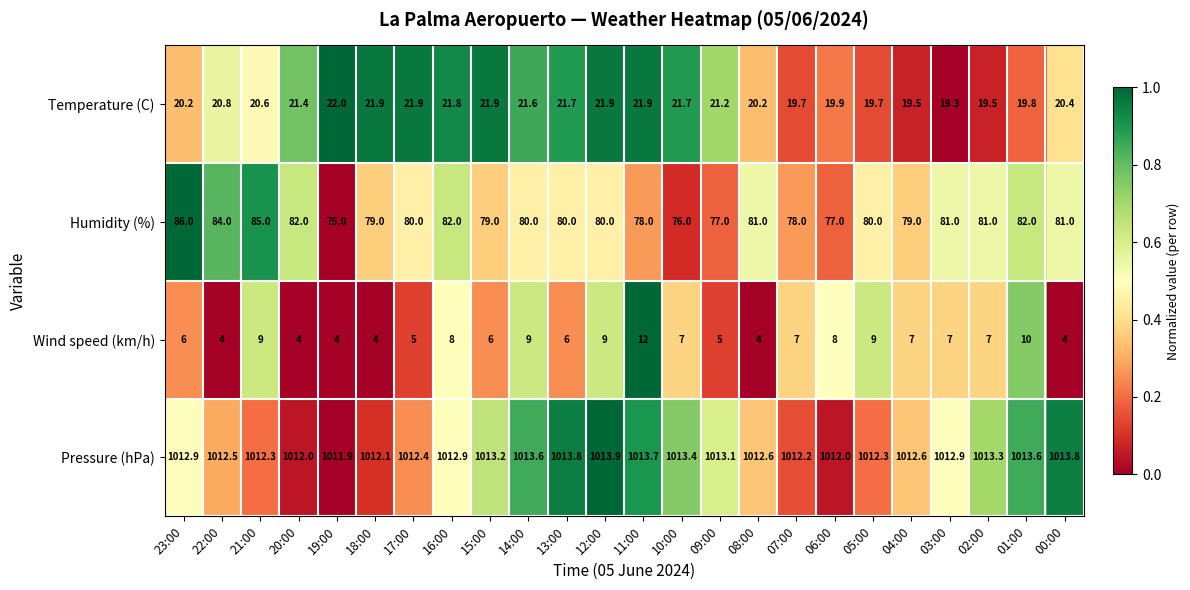

True or false: Pressure (hPa) has a value of 1578.0 at 18:00.

False